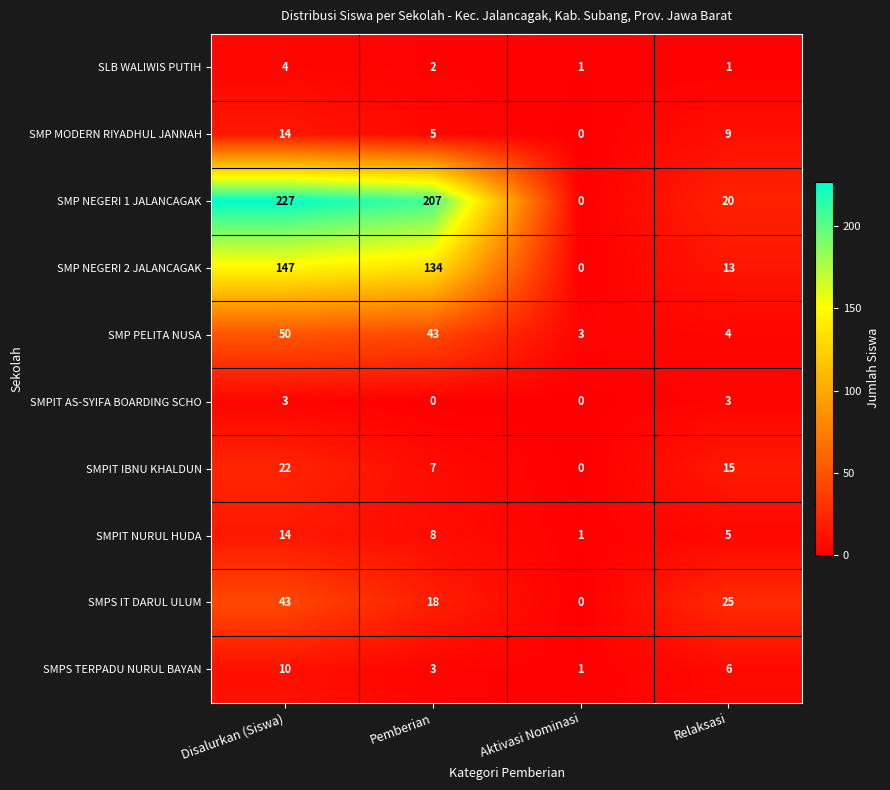

The SMP NEGERI 1 JALANCAGAK series shows 207 at Pemberian. True or false?

True